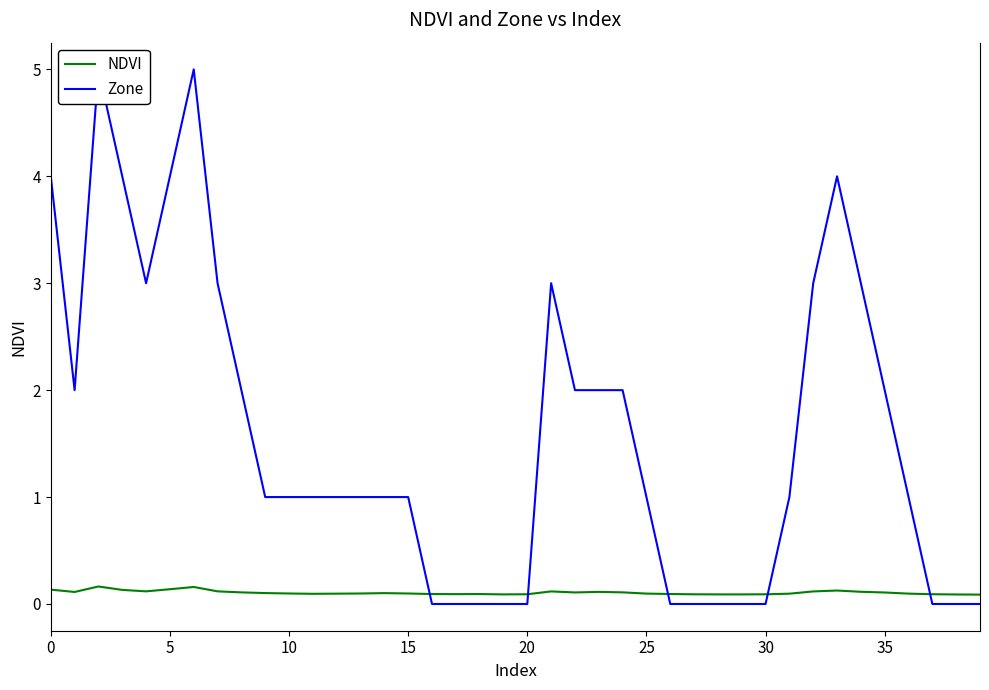

Reading right to left, transcribe all the data shown in this chart.

NDVI: 0.1	0.1	0.1	0.1	0.1	0.1	0.1	0.1	0.1	0.1	0.1	0.1	0.1	0.1	0.1	0.1	0.1	0.1	0.1	0.1	0.1	0.1	0.1	0.1	0.1	0.1	0.1	0.1	0.1	0.1	0.1	0.1	0.1	0.2	0.1	0.1	0.1	0.2	0.1	0.1
Zone: 0.0	0.0	0.0	1.0	2.0	3.0	4.0	3.0	1.0	0.0	0.0	0.0	0.0	0.0	1.0	2.0	2.0	2.0	3.0	0.0	0.0	0.0	0.0	0.0	1.0	1.0	1.0	1.0	1.0	1.0	1.0	2.0	3.0	5.0	4.0	3.0	4.0	5.0	2.0	4.0